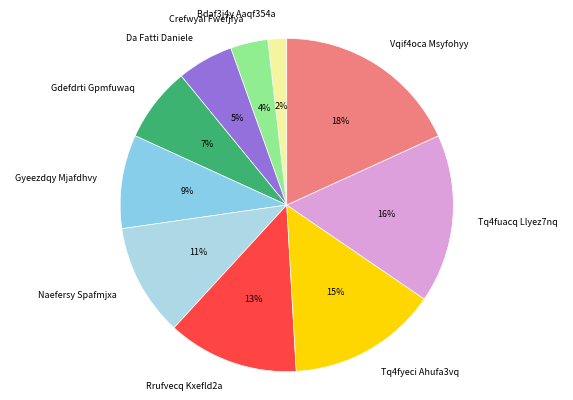

To the nearest percent, what is the combined percentage of Gyeezdqy Mjafdhvy and Bdaf3j4y Aaqf354a?

11%